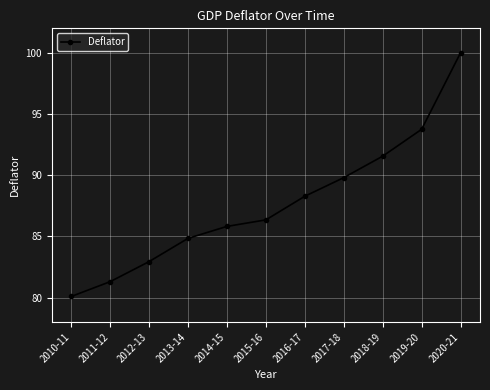

What is the label of the 8th point from the left?

2017-18